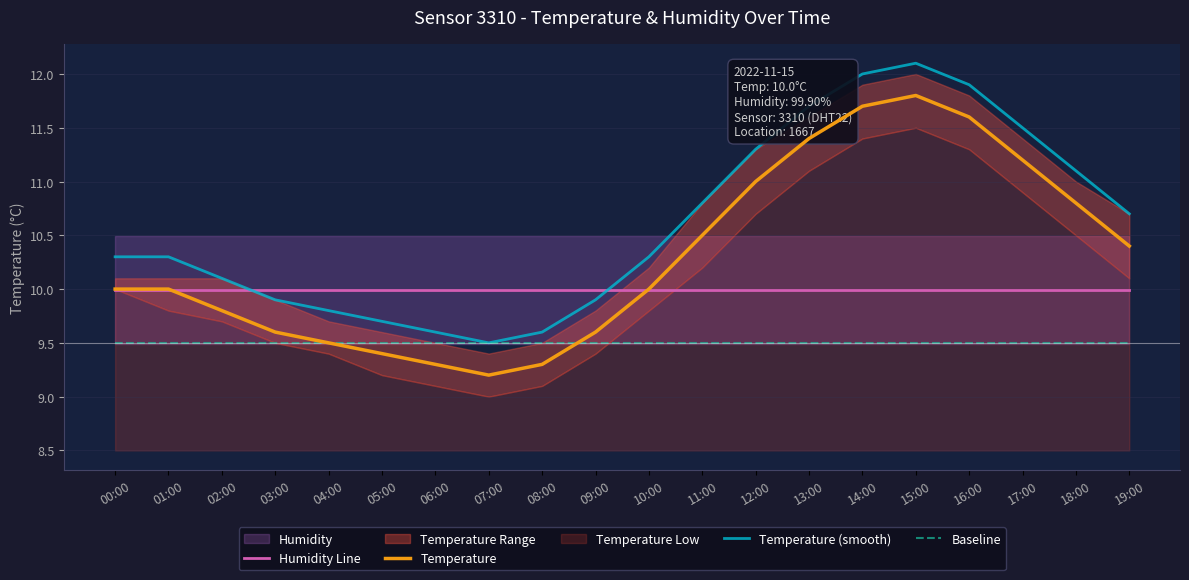

Reading left to right, list all the values displayed in this chart.

Humidity Line: 10.0	10.0	10.0	10.0	10.0	10.0	10.0	10.0	10.0	10.0	10.0	10.0	10.0	10.0	10.0	10.0	10.0	10.0	10.0	10.0
Temperature: 10.0	10.0	9.8	9.6	9.5	9.4	9.3	9.2	9.3	9.6	10.0	10.5	11.0	11.4	11.7	11.8	11.6	11.2	10.8	10.4
Temperature (smooth): 10.3	10.3	10.1	9.9	9.8	9.7	9.6	9.5	9.6	9.9	10.3	10.8	11.3	11.7	12.0	12.1	11.9	11.5	11.1	10.7
Baseline: 9.5	9.5	9.5	9.5	9.5	9.5	9.5	9.5	9.5	9.5	9.5	9.5	9.5	9.5	9.5	9.5	9.5	9.5	9.5	9.5